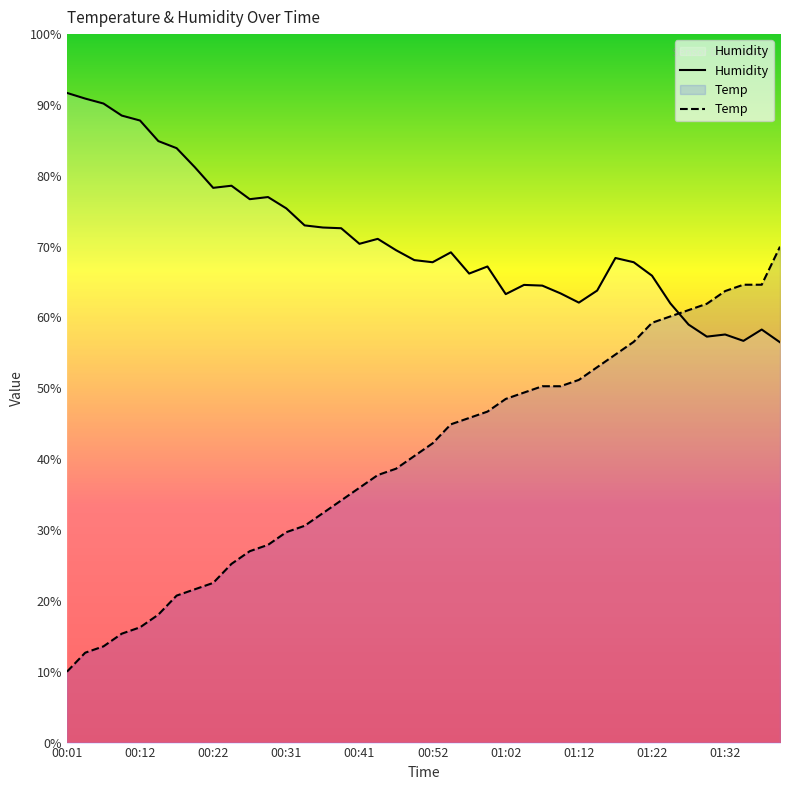

Is it true that Humidity equals 25.3 at 35?

False